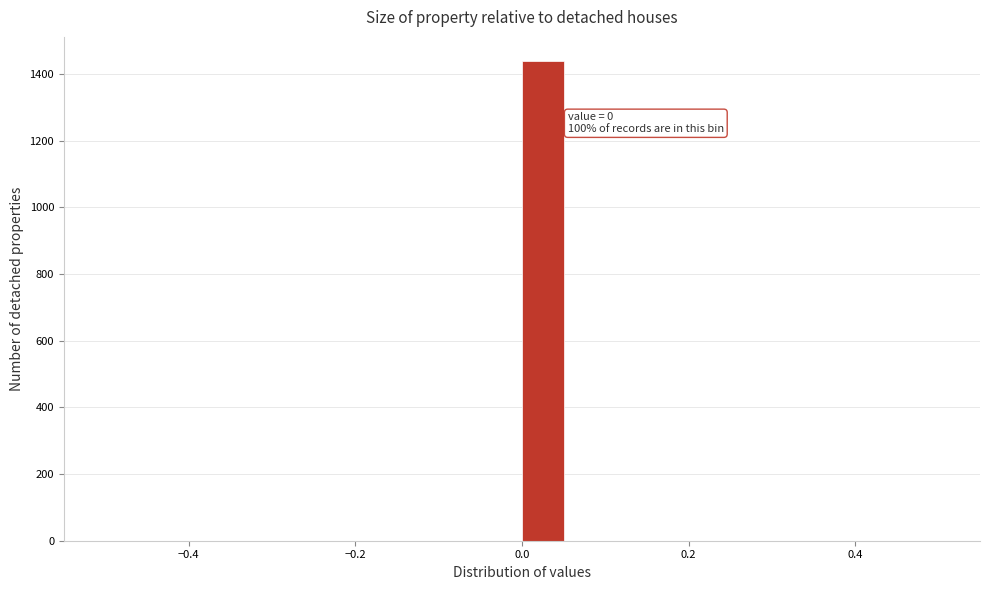

Around what value on the x-axis is the tallest bar? Give the approximate position of its centre, as read against the axis.

0.02